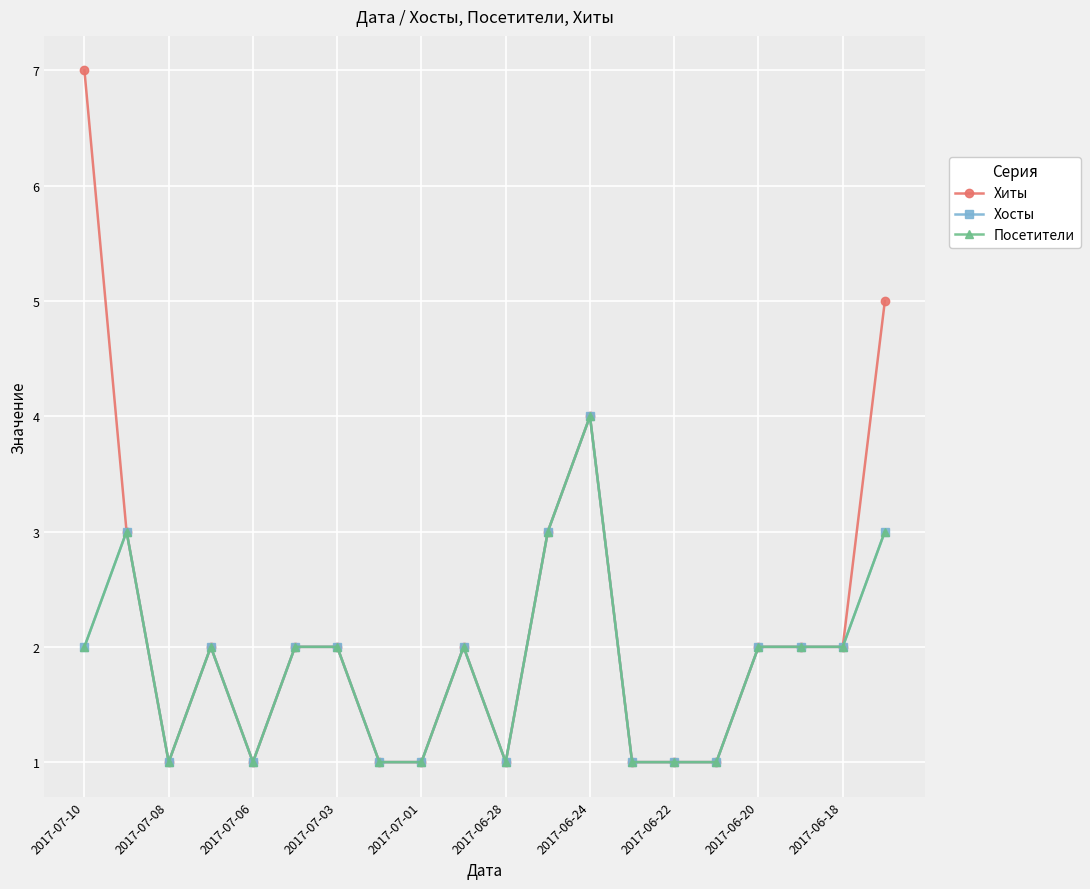

What is the difference between the maximum and second lowest values in the Хосты series?

3